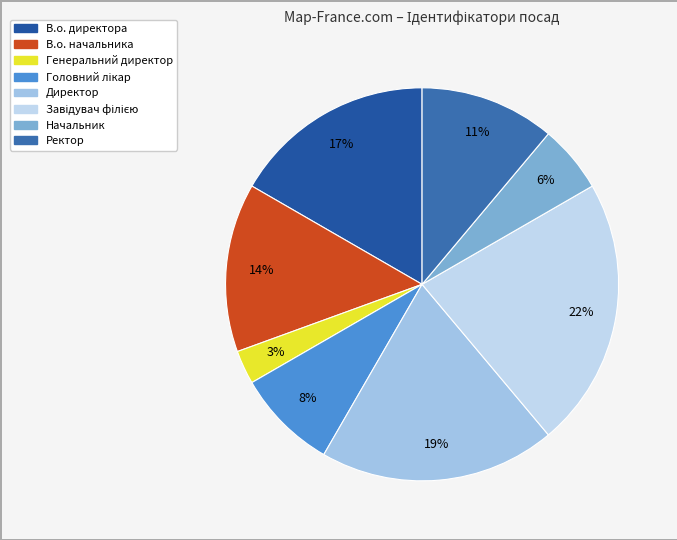

Is В.о. директора the majority of the pie?

No